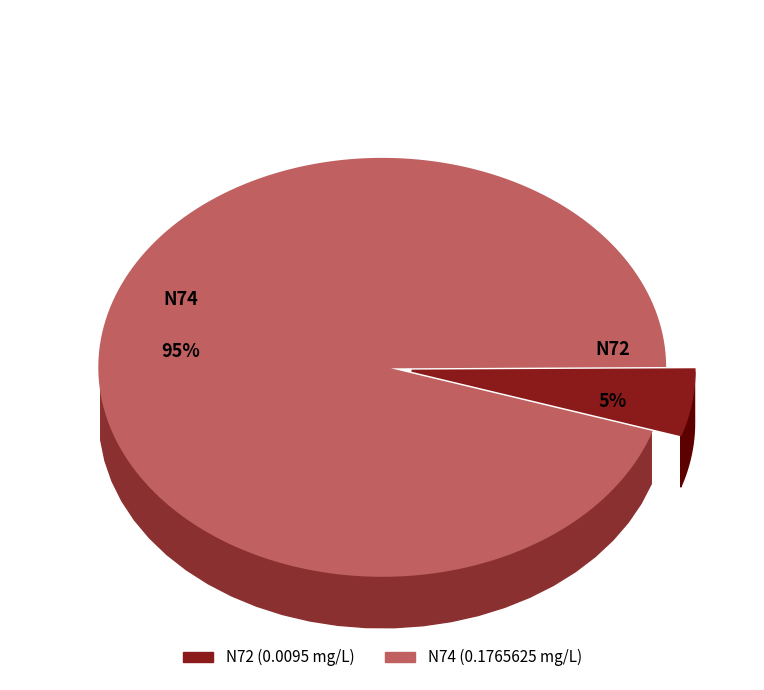

Count the number of slices in the pie.

2